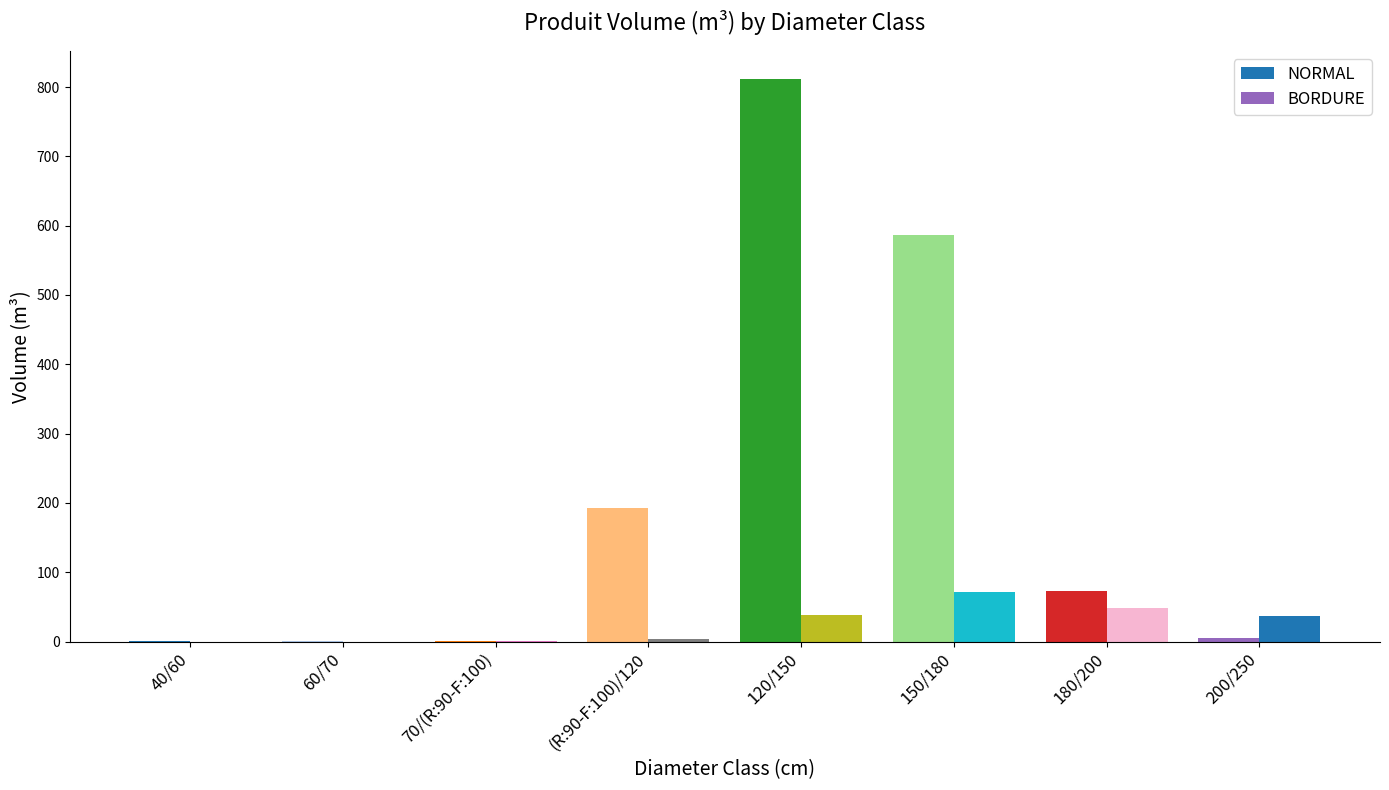

How many values in the NORMAL series exceed 72?

4